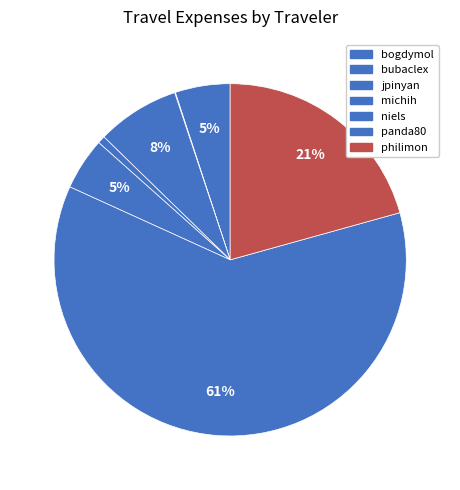

To the nearest percent, what is the combined percentage of bubaclex and niels?

5%